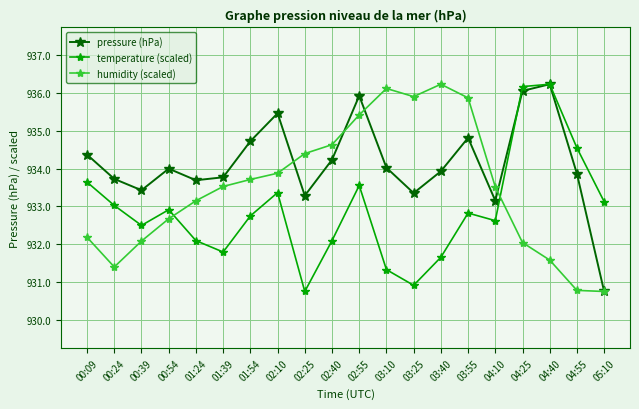

List the series in order of their overall mean, highest first.

pressure (hPa), humidity (scaled), temperature (scaled)